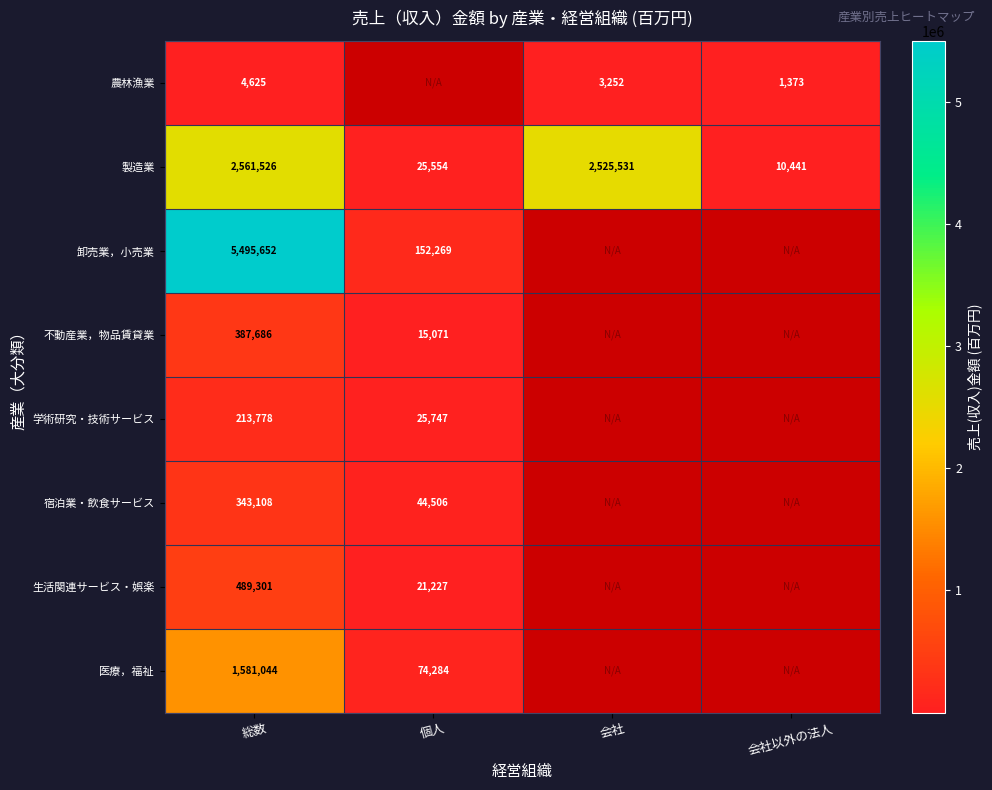

What is the difference between the highest and lowest values at 総数?

5491027